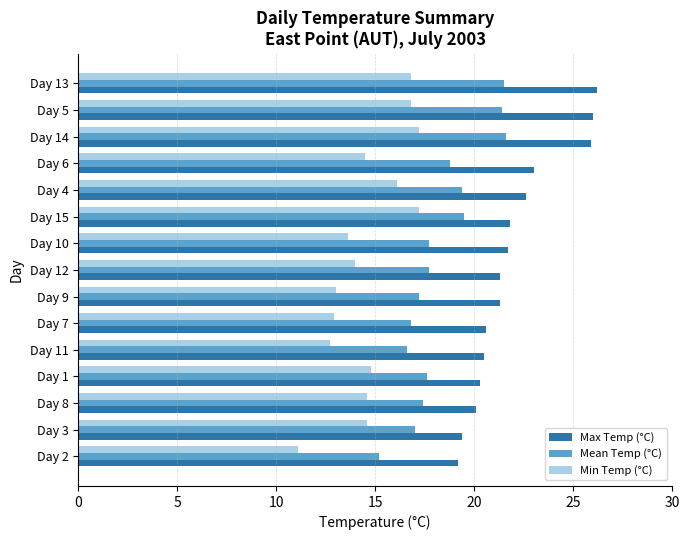

What are all the series names shown in the legend?

Max Temp (°C), Mean Temp (°C), Min Temp (°C)